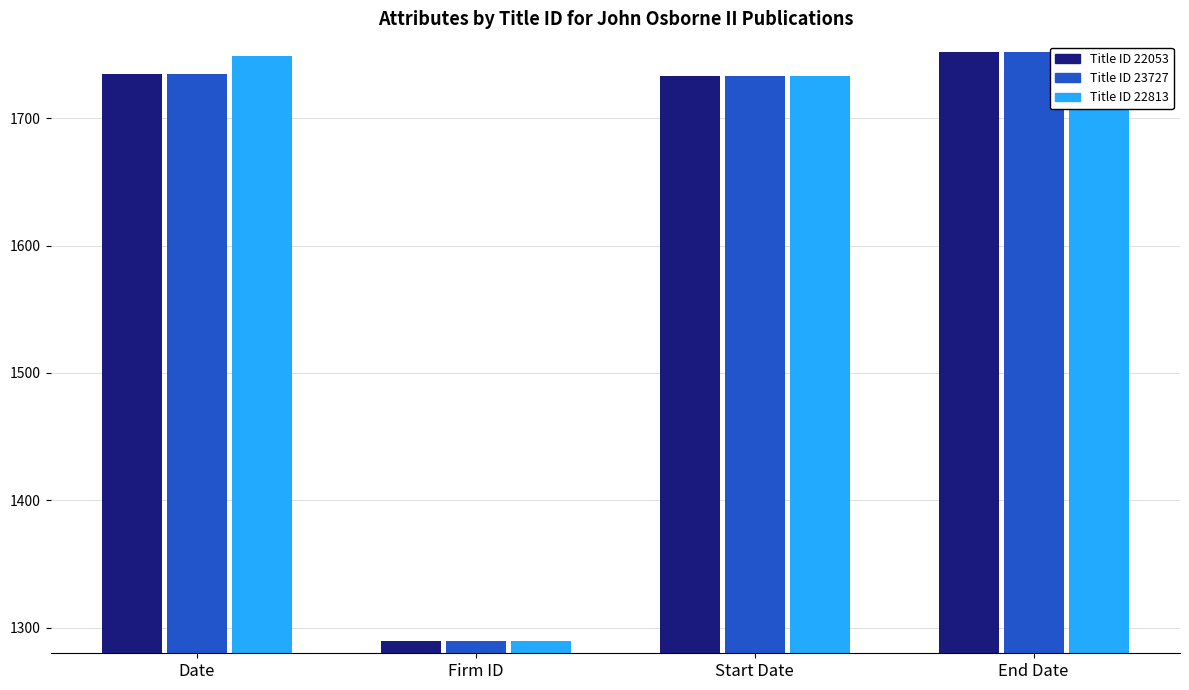

What is the value of the Title ID 22813 bar at the 4th from the left?

1752